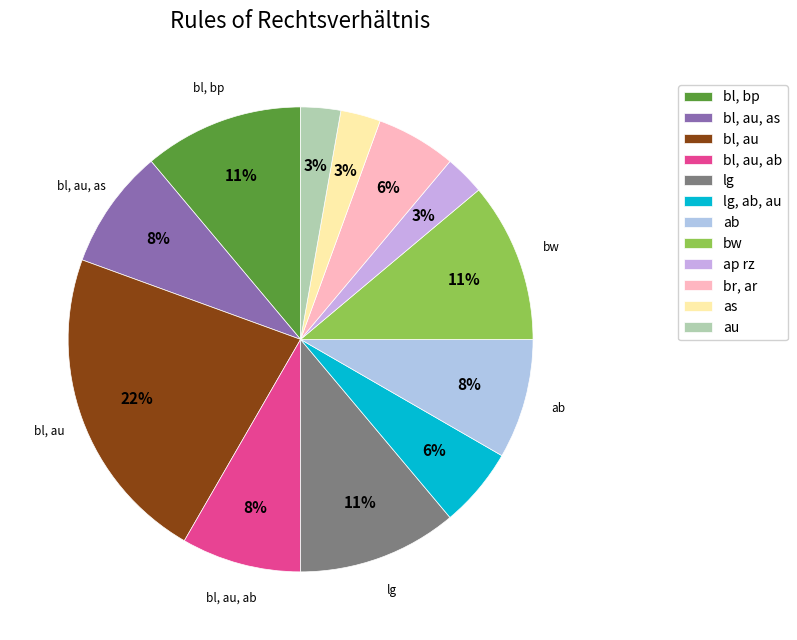

What percentage is the au slice, to the nearest percent?

3%